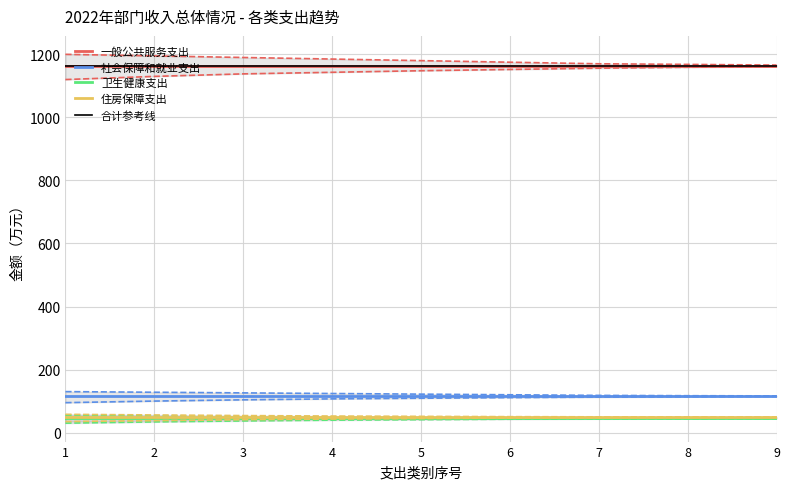

Does the chart display data point markers on the line(s)?

No